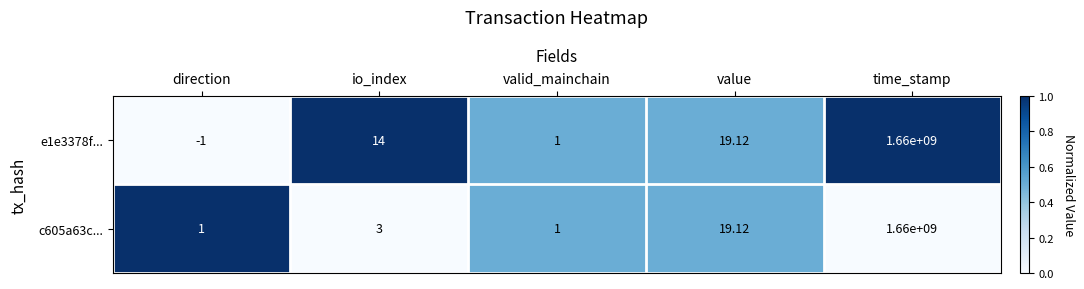

At which label is c605a63c... closest to 830000000?

value